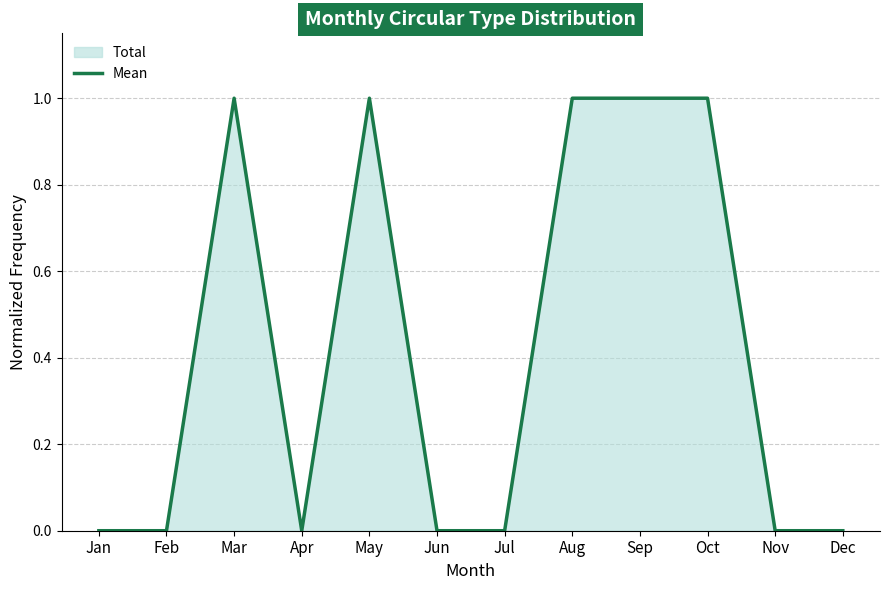

How many interior local peaks (higher than both neighbors) does the data have?

2